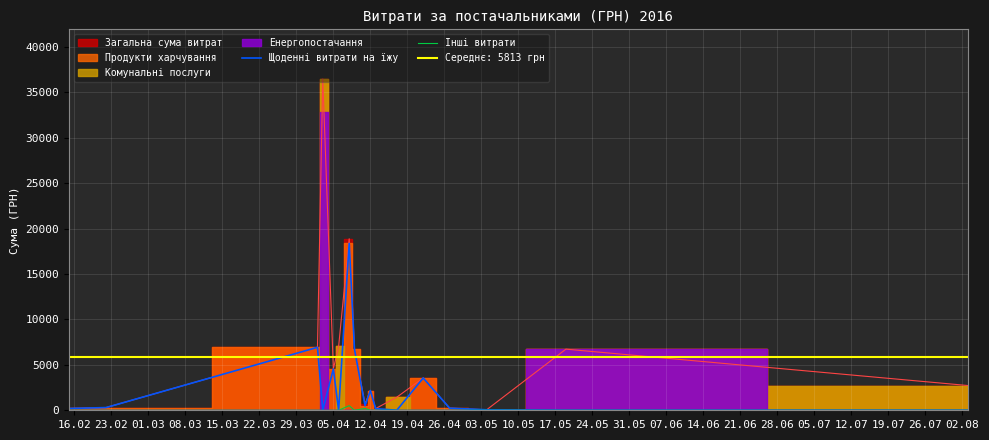

True or false: Інші витрати and Щоденні витрати на їжу cross at least once.

False